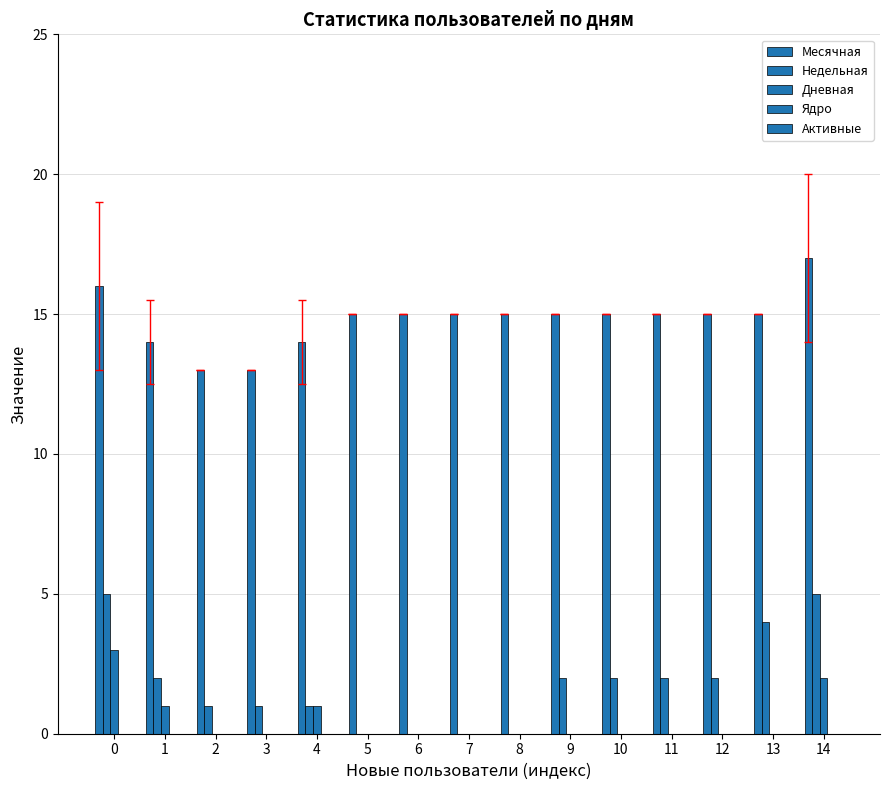

Reading left to right, what are all the values shown in this chart?

Месячная: 0=16	1=14	2=13	3=13	4=14	5=15	6=15	7=15	8=15	9=15	10=15	11=15	12=15	13=15	14=17
Недельная: 0=5	1=2	2=1	3=1	4=1	5=0	6=0	7=0	8=0	9=2	10=2	11=2	12=2	13=4	14=5
Дневная: 0=3	1=1	2=0	3=0	4=1	5=0	6=0	7=0	8=0	9=0	10=0	11=0	12=0	13=0	14=2
Ядро: 0=0	1=0	2=0	3=0	4=0	5=0	6=0	7=0	8=0	9=0	10=0	11=0	12=0	13=0	14=0
Активные: 0=0	1=0	2=0	3=0	4=0	5=0	6=0	7=0	8=0	9=0	10=0	11=0	12=0	13=0	14=0